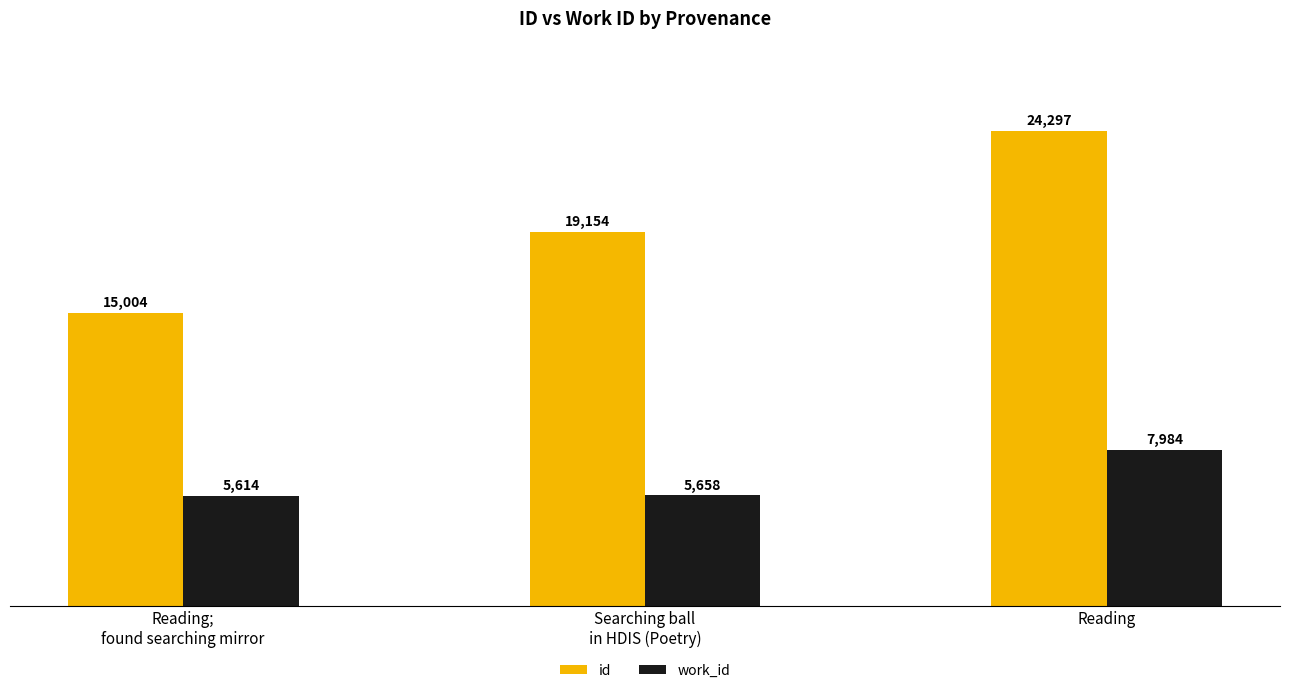

How many data points does each series have?

3